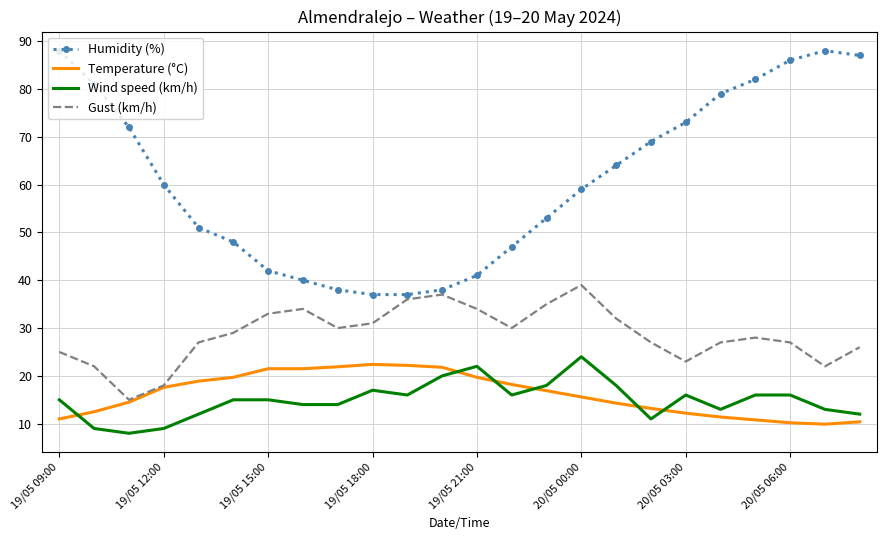

What is the minimum value for Wind speed (km/h)?

8.0